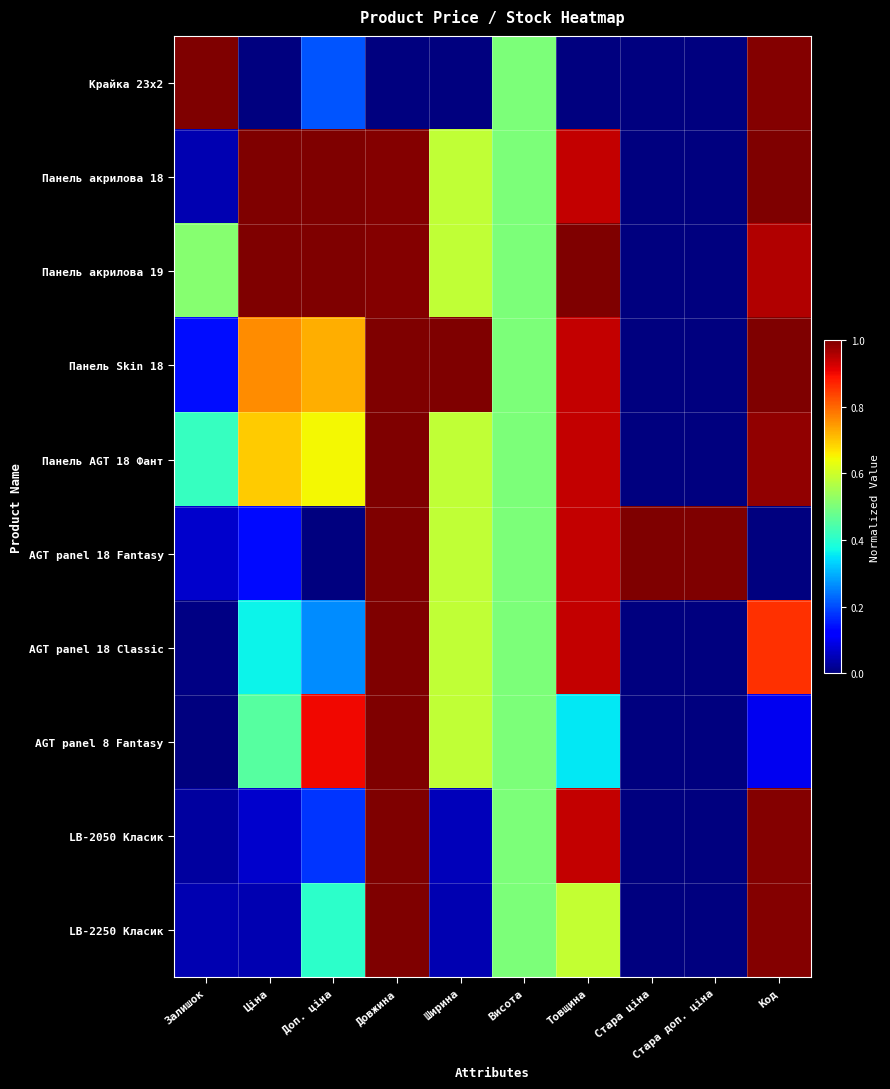

Reading left to right, transcribe all the data shown in this chart.

Крайка 23x2: Залишок=1.0	Ціна=0.0	Доп. ціна=0.2	Довжина=0.0	Ширина=0.0	Висота=0.5	Товщина=0.0	Стара ціна=0.0	Стара доп. ціна=0.0	Код=1.0
Панель акрилова 18: Залишок=0.0	Ціна=1.0	Доп. ціна=1.0	Довжина=1.0	Ширина=0.6	Висота=0.5	Товщина=0.9	Стара ціна=0.0	Стара доп. ціна=0.0	Код=1.0
Панель акрилова 19: Залишок=0.5	Ціна=1.0	Доп. ціна=1.0	Довжина=1.0	Ширина=0.6	Висота=0.5	Товщина=1.0	Стара ціна=0.0	Стара доп. ціна=0.0	Код=1.0
Панель Skin 18: Залишок=0.1	Ціна=0.8	Доп. ціна=0.7	Довжина=1.0	Ширина=1.0	Висота=0.5	Товщина=0.9	Стара ціна=0.0	Стара доп. ціна=0.0	Код=1.0
Панель AGT 18 Фант: Залишок=0.4	Ціна=0.7	Доп. ціна=0.6	Довжина=1.0	Ширина=0.6	Висота=0.5	Товщина=0.9	Стара ціна=0.0	Стара доп. ціна=0.0	Код=1.0
AGT panel 18 Fantasy: Залишок=0.1	Ціна=0.1	Доп. ціна=0.0	Довжина=1.0	Ширина=0.6	Висота=0.5	Товщина=0.9	Стара ціна=1.0	Стара доп. ціна=1.0	Код=0.0
AGT panel 18 Classic: Залишок=0.0	Ціна=0.4	Доп. ціна=0.3	Довжина=1.0	Ширина=0.6	Висота=0.5	Товщина=0.9	Стара ціна=0.0	Стара доп. ціна=0.0	Код=0.9
AGT panel 8 Fantasy: Залишок=0.0	Ціна=0.5	Доп. ціна=0.9	Довжина=1.0	Ширина=0.6	Висота=0.5	Товщина=0.4	Стара ціна=0.0	Стара доп. ціна=0.0	Код=0.1
LB-2050 Класик: Залишок=0.0	Ціна=0.1	Доп. ціна=0.2	Довжина=1.0	Ширина=0.1	Висота=0.5	Товщина=0.9	Стара ціна=0.0	Стара доп. ціна=0.0	Код=1.0
LB-2250 Класик: Залишок=0.0	Ціна=0.0	Доп. ціна=0.4	Довжина=1.0	Ширина=0.0	Висота=0.5	Товщина=0.6	Стара ціна=0.0	Стара доп. ціна=0.0	Код=1.0